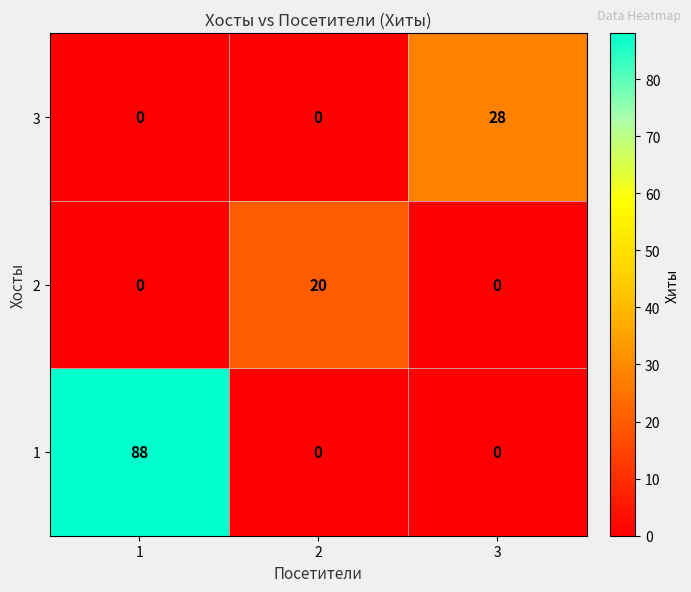

What is the approximate value of 2 at 2?

20